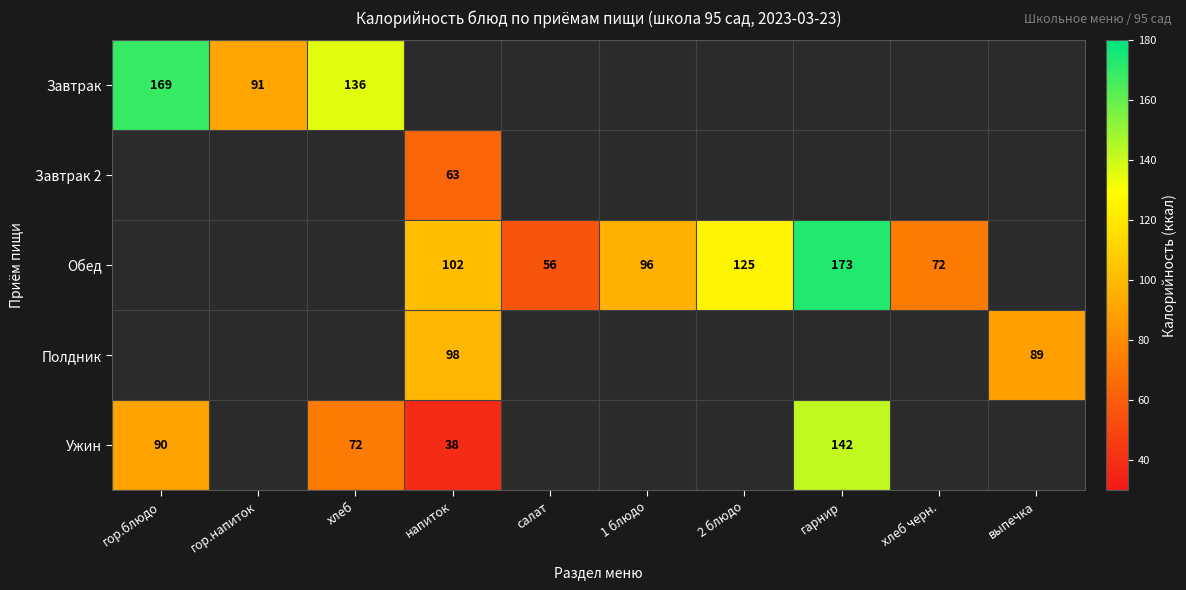

How many positive values does the Обед series have?

6